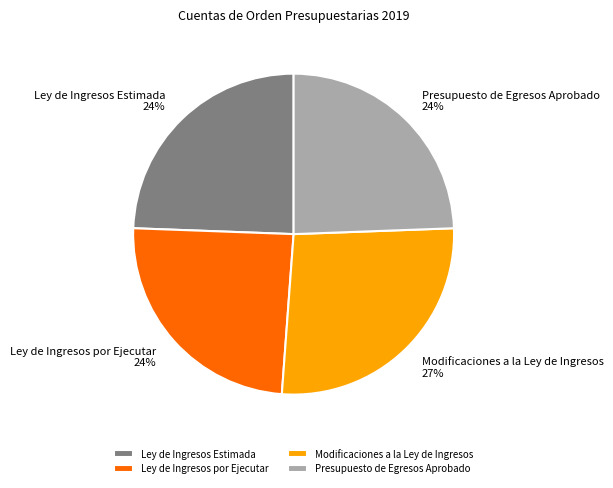

Which slice is the largest?

Modificaciones a la Ley de Ingresos